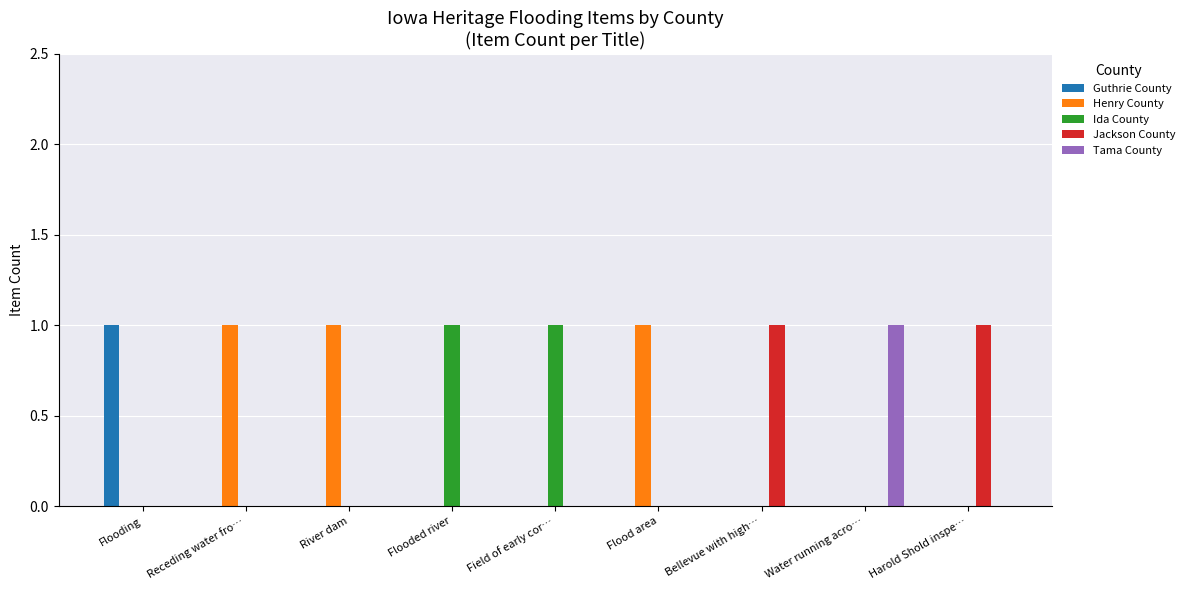

Are the bars grouped side by side (vs. stacked)?

Yes